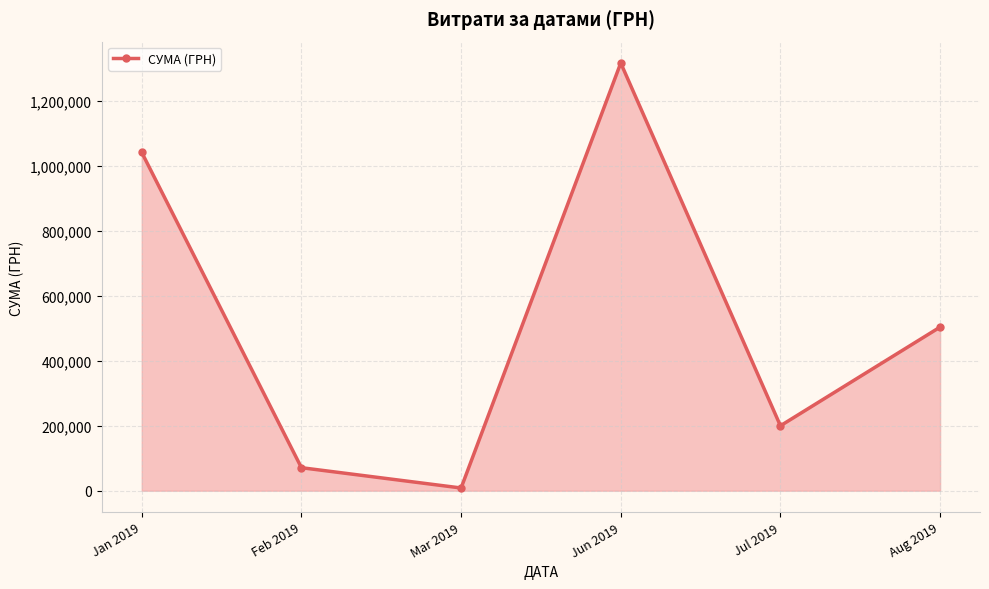

What is the sum of all values?

3141289.4